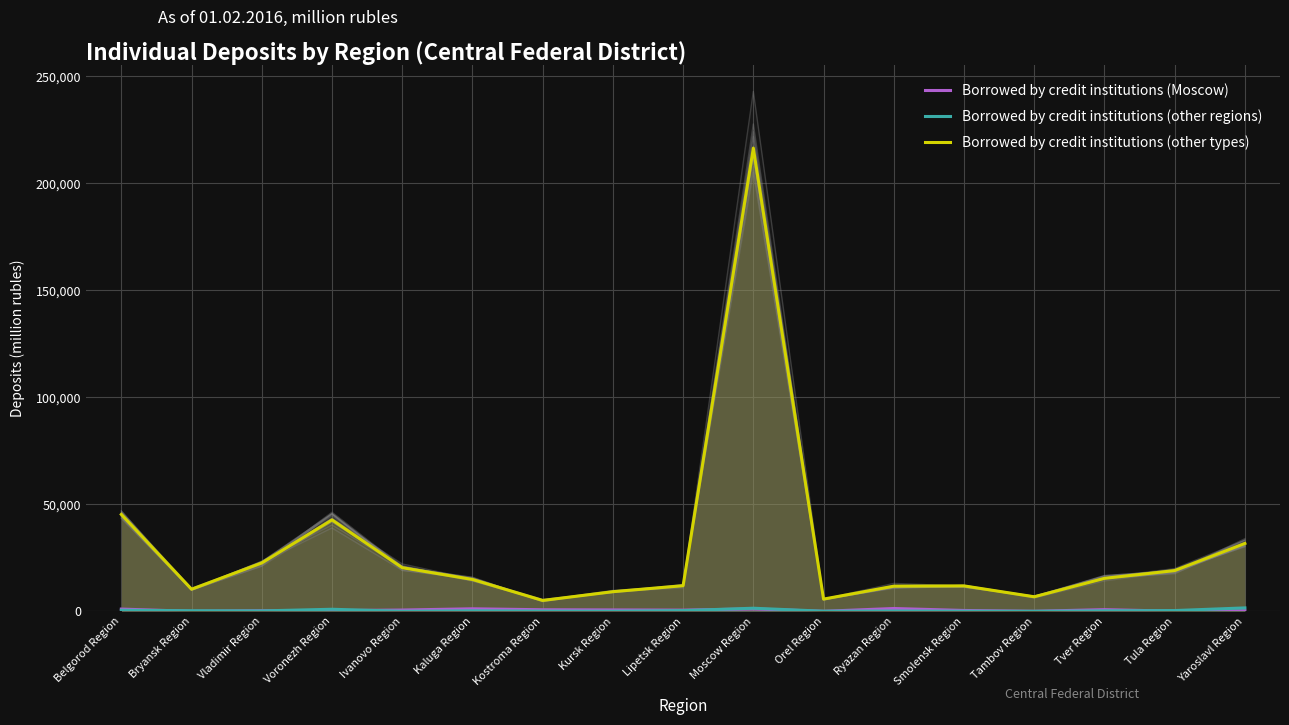

How many data points in Borrowed by credit institutions (Moscow) are less than 557?

8